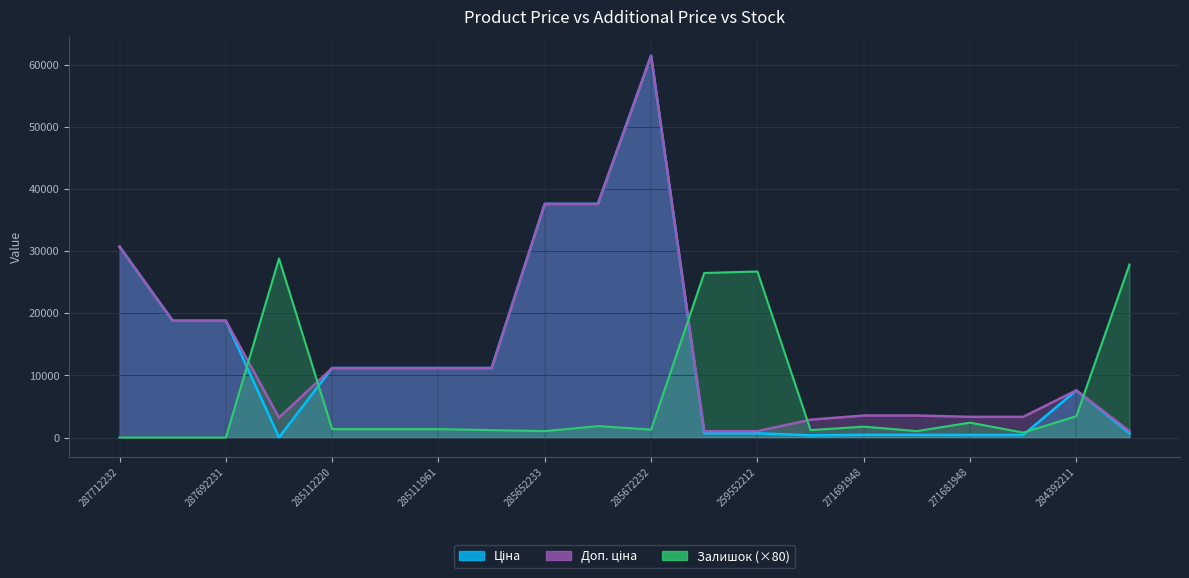

At which category does Залишок reach its first local peak?

283972211